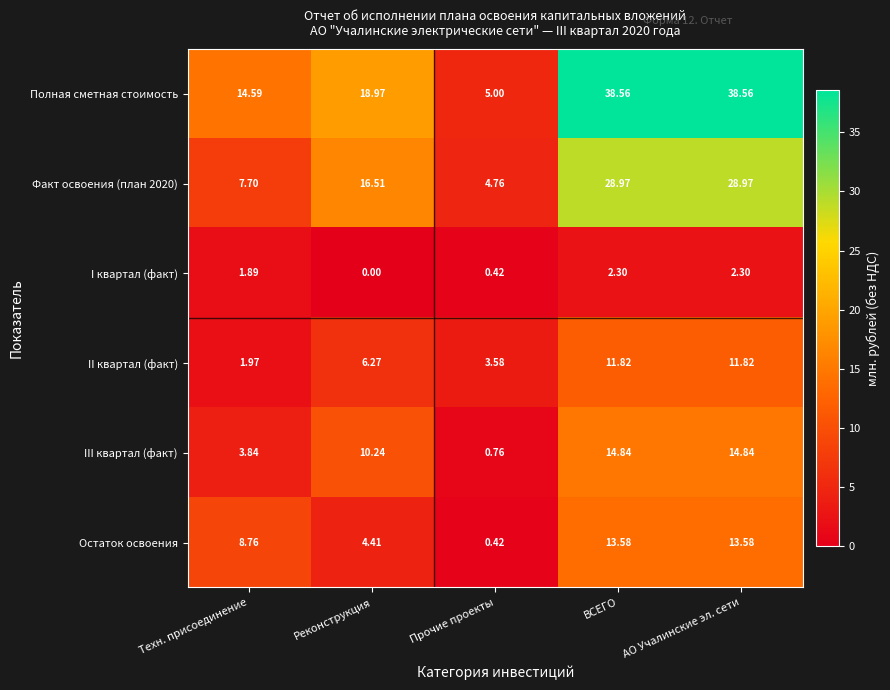

Which series has the largest total across all categories?

Полная сметная стоимость